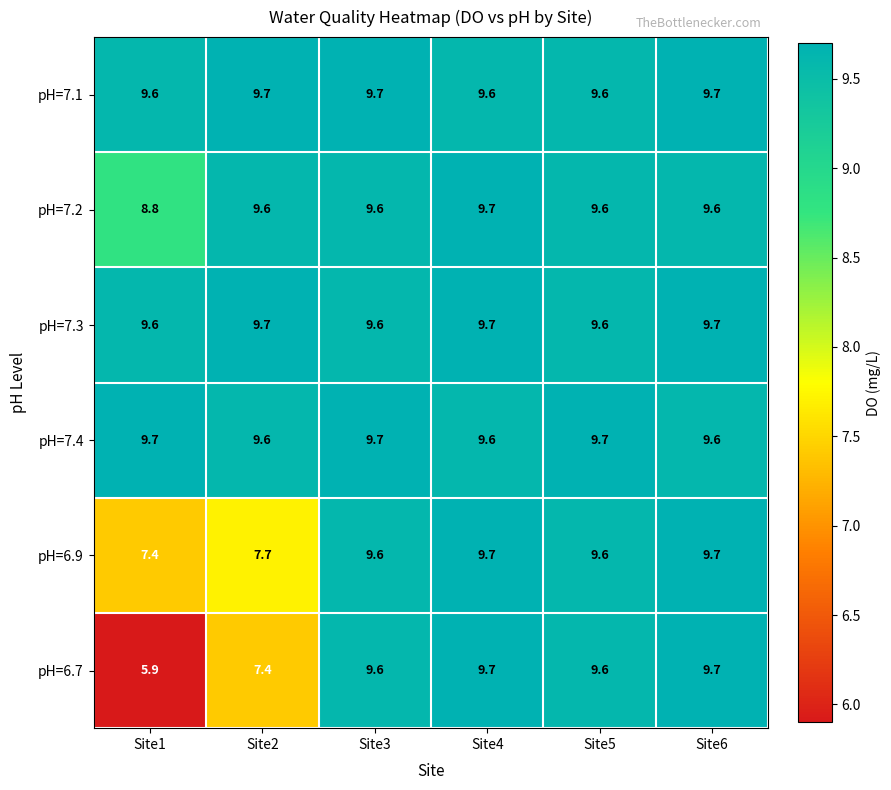

The value of pH=7.4 at Site4 is 9.6. True or false?

True